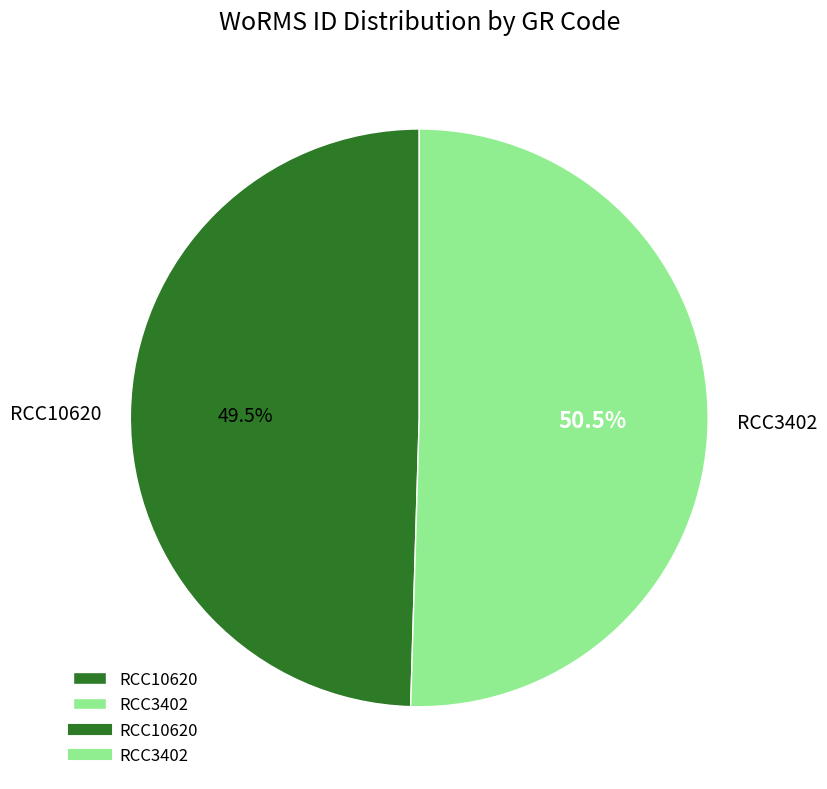

Combined, do RCC3402 and RCC10620 account for over 50%?

Yes